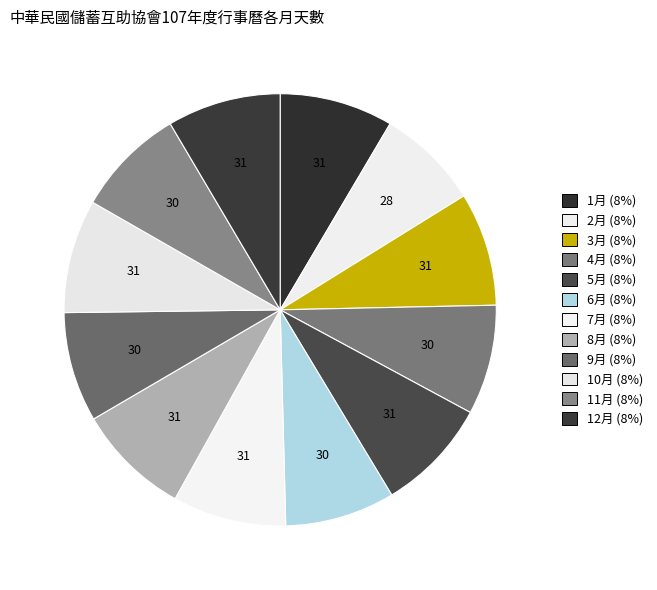

How many segments does this pie chart have?

12